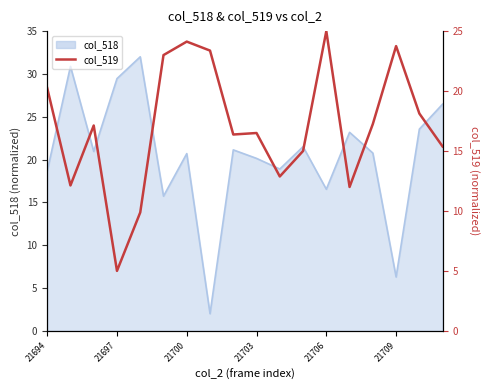

Where does the data first go above 17?

21694